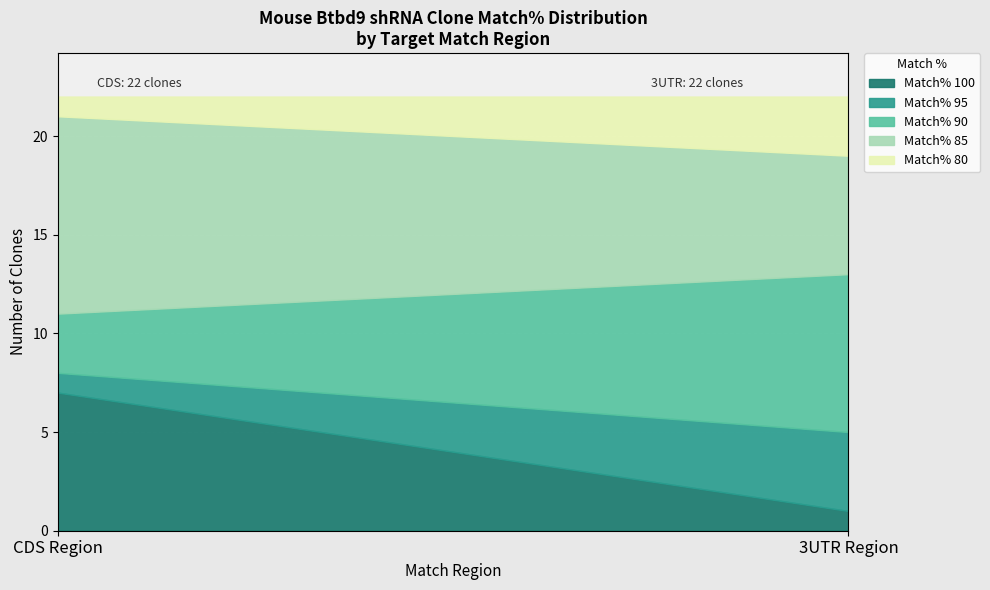

What is the minimum value for Match% 100?

1.0